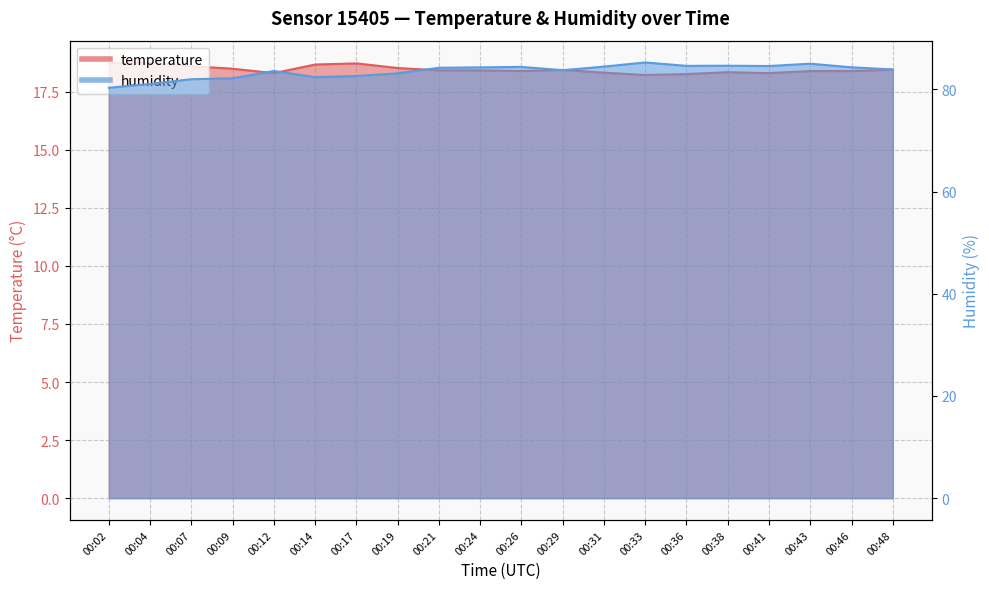

What is the spread (max minus min) of values at 00:26?

66.0